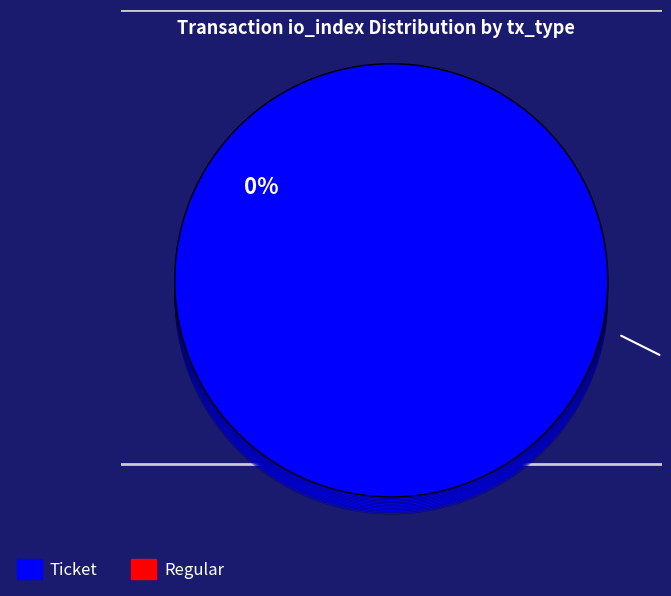

How many segments does this pie chart have?

2